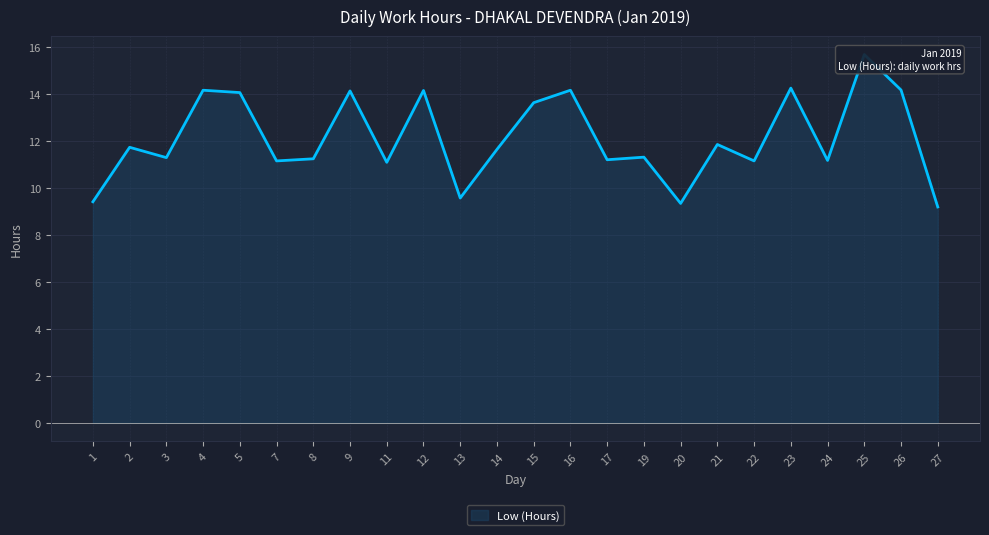

Reading right to left, transcribe all the data shown in this chart.

27=9.2	26=14.2	25=15.7	24=11.2	23=14.3	22=11.2	21=11.9	20=9.3	19=11.3	17=11.2	16=14.2	15=13.6	14=11.7	13=9.6	12=14.2	11=11.1	9=14.1	8=11.2	7=11.2	5=14.1	4=14.2	3=11.3	2=11.7	1=9.4